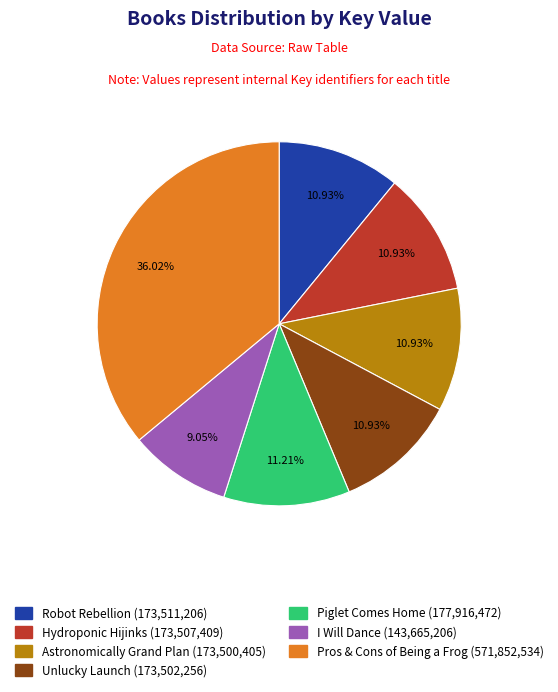

Is it true that Piglet Comes Home is 11% of the pie?

True